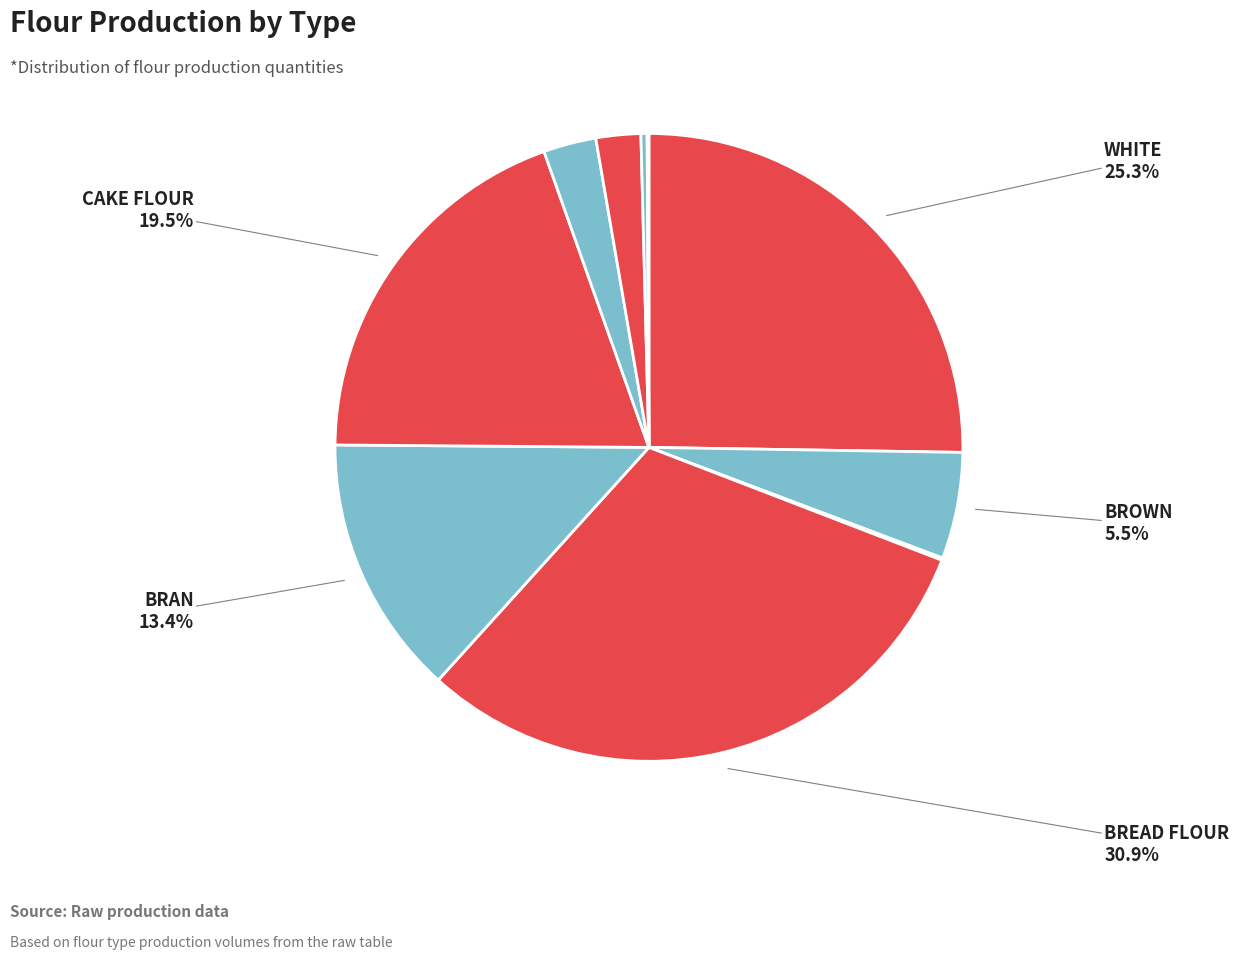

Which slice is the largest?

Bread Flour